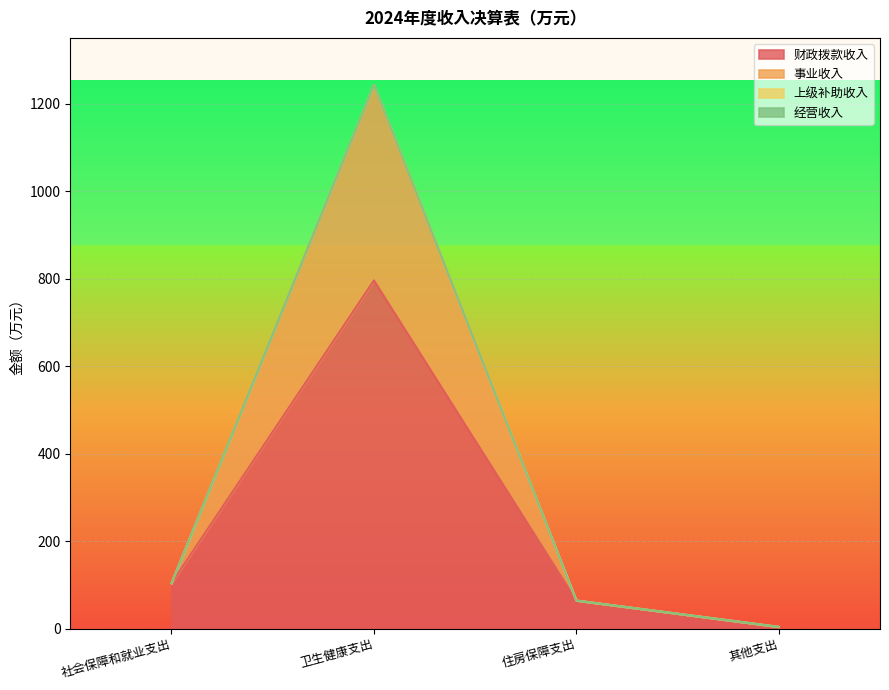

True or false: 事业收入 and 财政拨款收入 intersect in this chart.

False